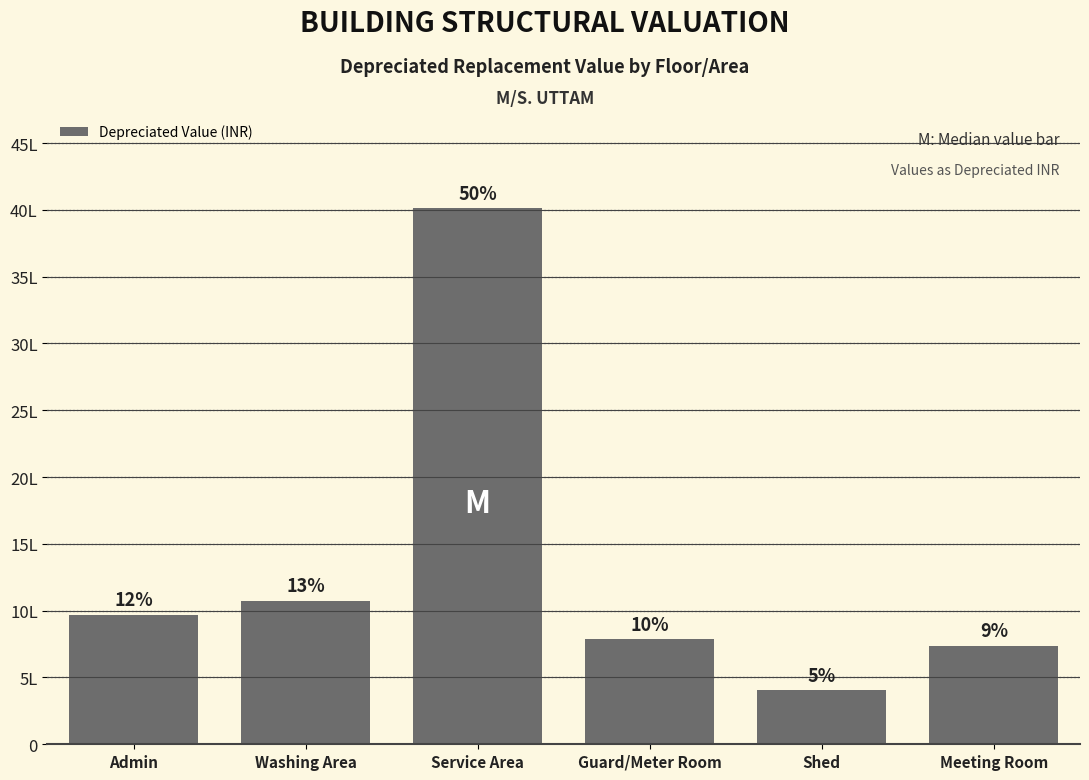

Does the chart contain any negative values?

No